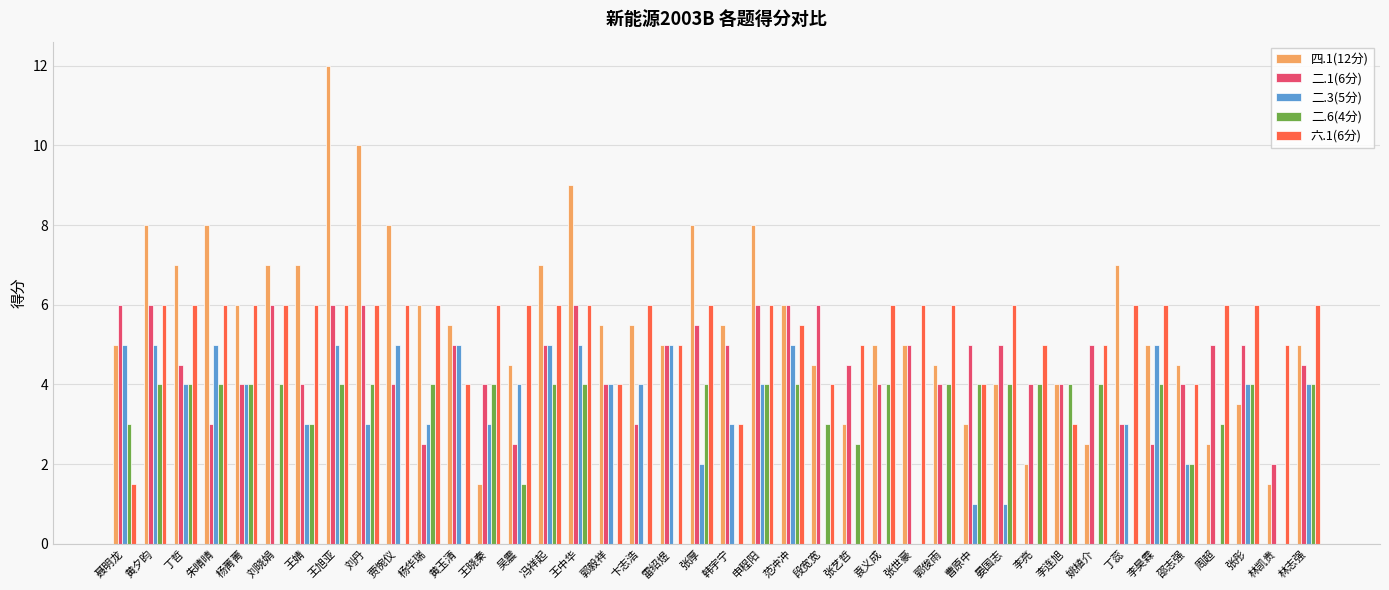

What are all the series names shown in the legend?

四.1(12分), 二.1(6分), 二.3(5分), 二.6(4分), 六.1(6分)